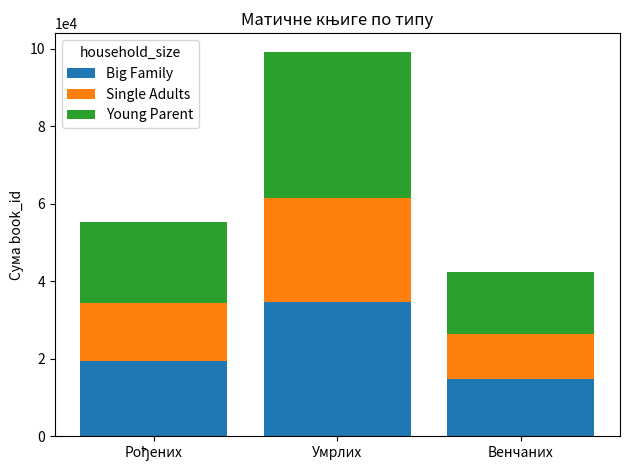

Is it true that Big Family equals 10861 at Умрлих?

False